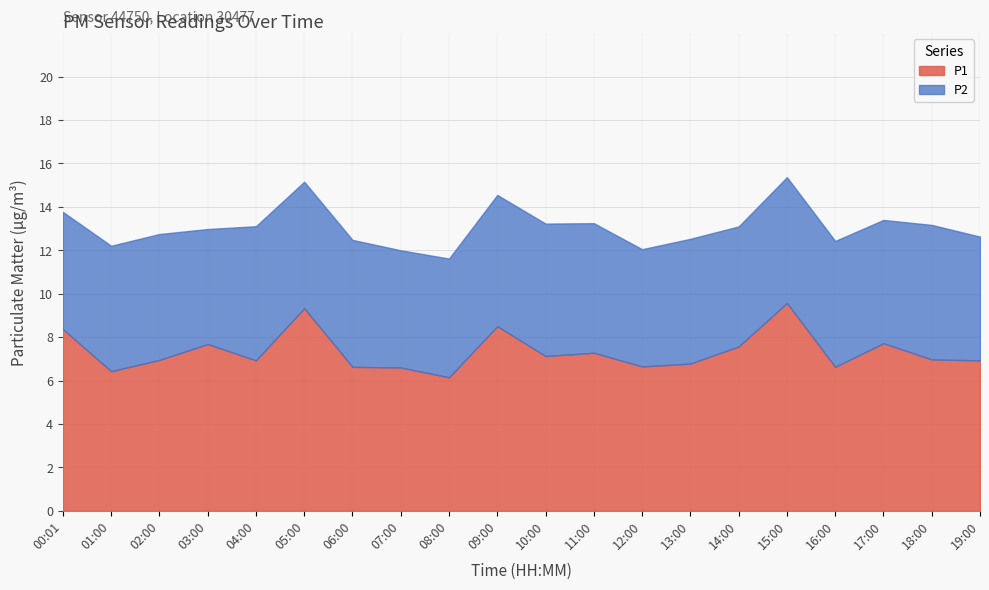

What is the label of the 6th point from the left?

05:00